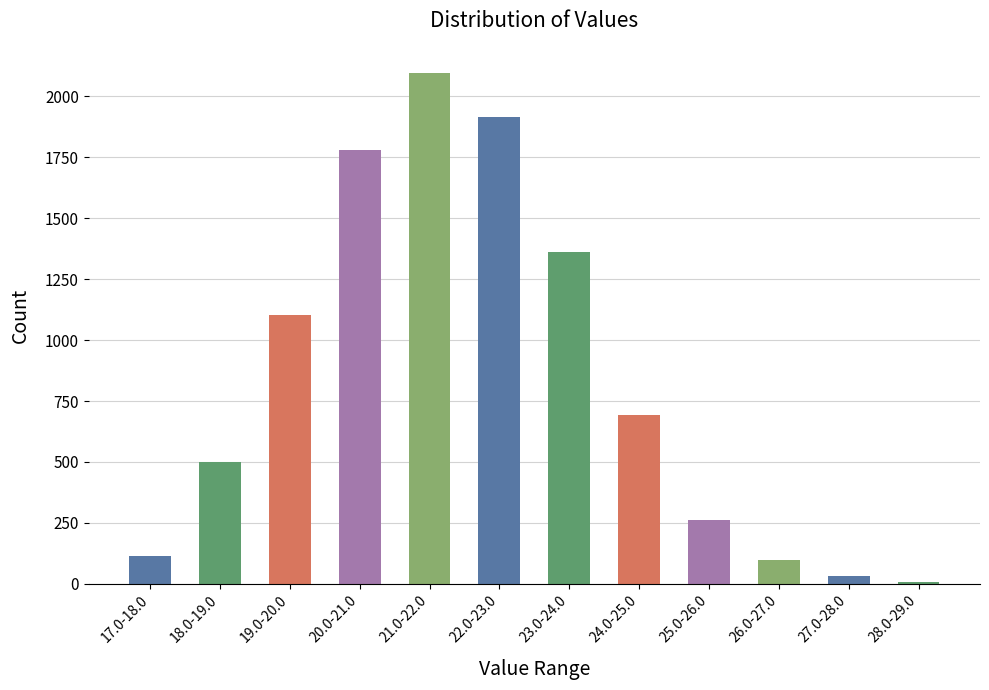

What is the minimum value shown in the chart?

9